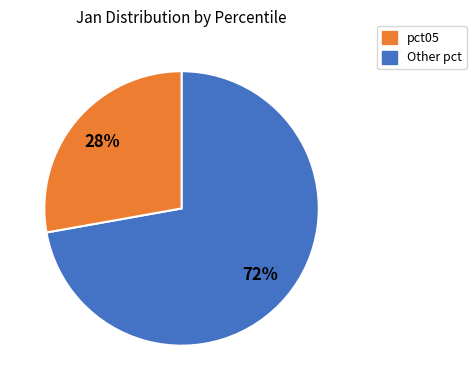

To the nearest percent, what is the difference between the largest and smallest slice percentages?

44%